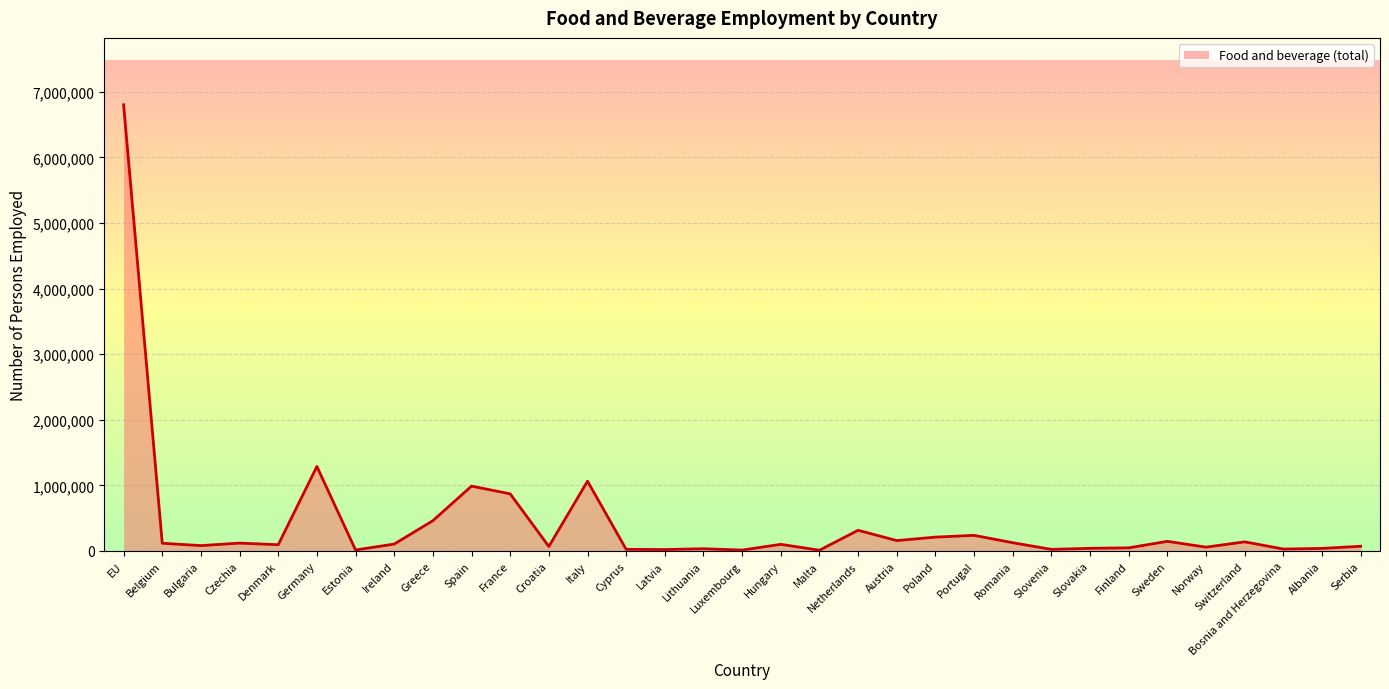

At which label is the value closest to 3405800?

Germany